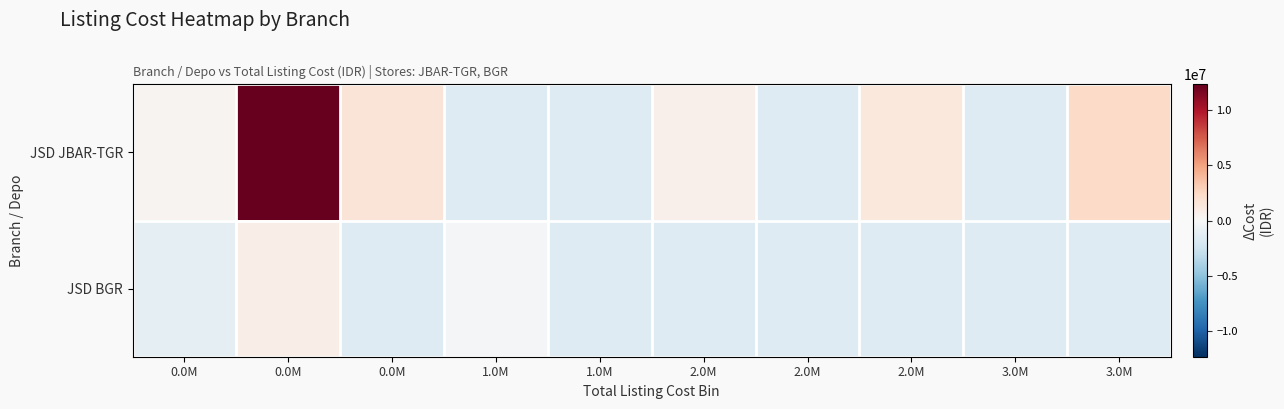

At how many categories does at least one series exceed 965325?

4